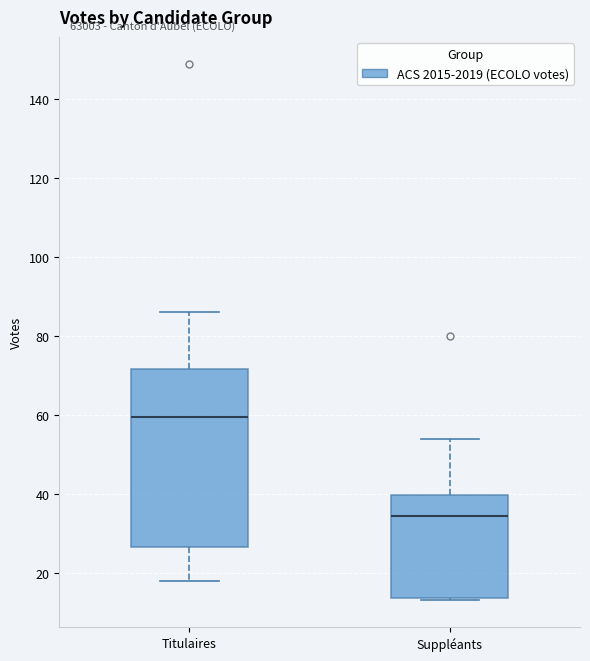

Comparing the boxes themselves (not the whiskers), which one is the tallest?

Titulaires